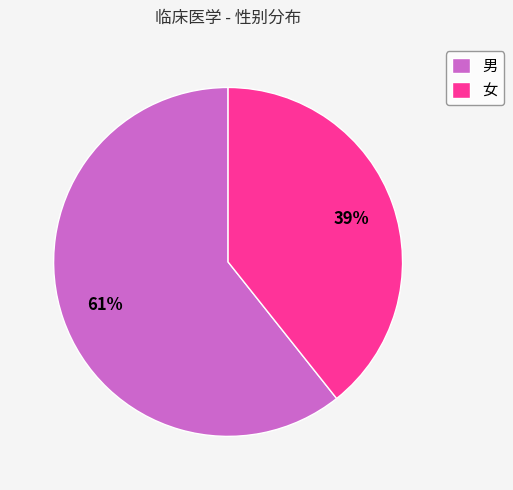

Rank the categories by value from lowest to highest.

女, 男